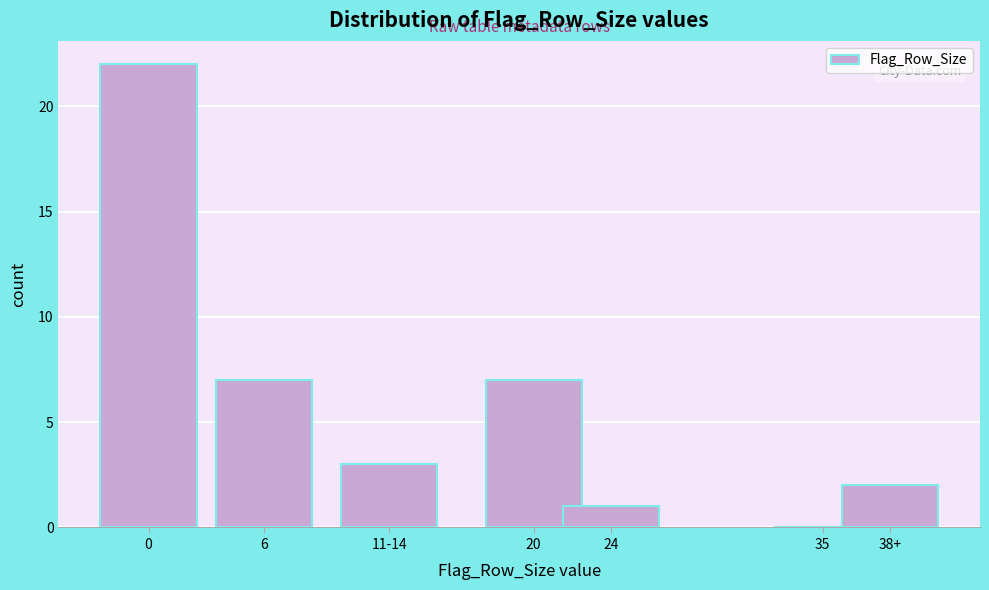

Reading left to right, transcribe all the data shown in this chart.

0=22	6=7	11-14=3	20=7	24=1	35=0	38+=2